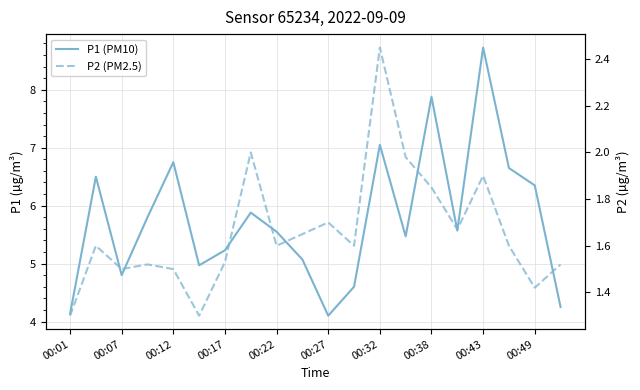

Rank the series by their maximum value, from lowest to highest.

P2 (PM2.5), P1 (PM10)